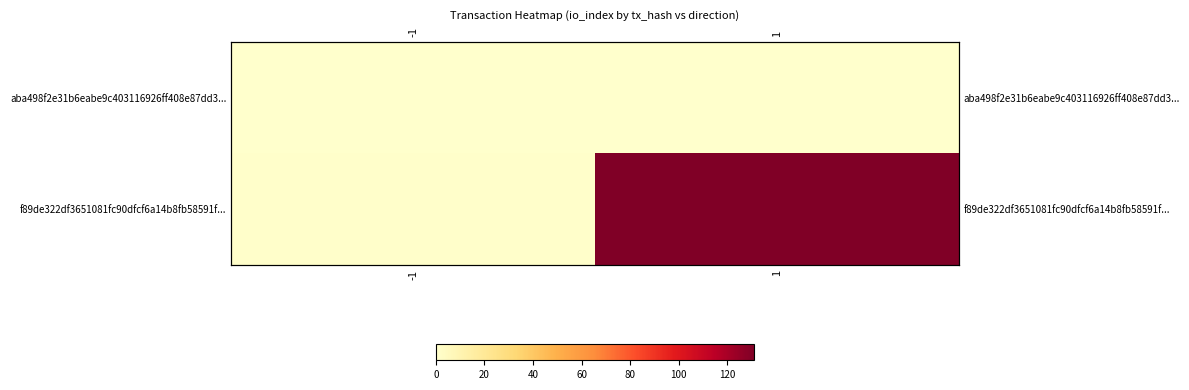

The f89de322df3651081fc90dfcf6a14b8fb58591f... series shows 42 at 1. True or false?

False